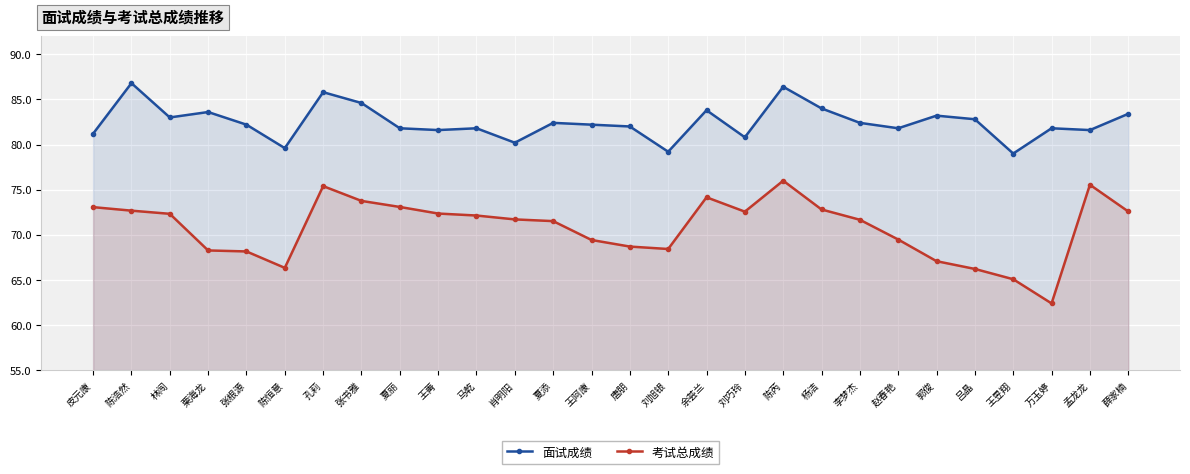

List the series in order of their overall mean, highest first.

面试成绩, 考试总成绩